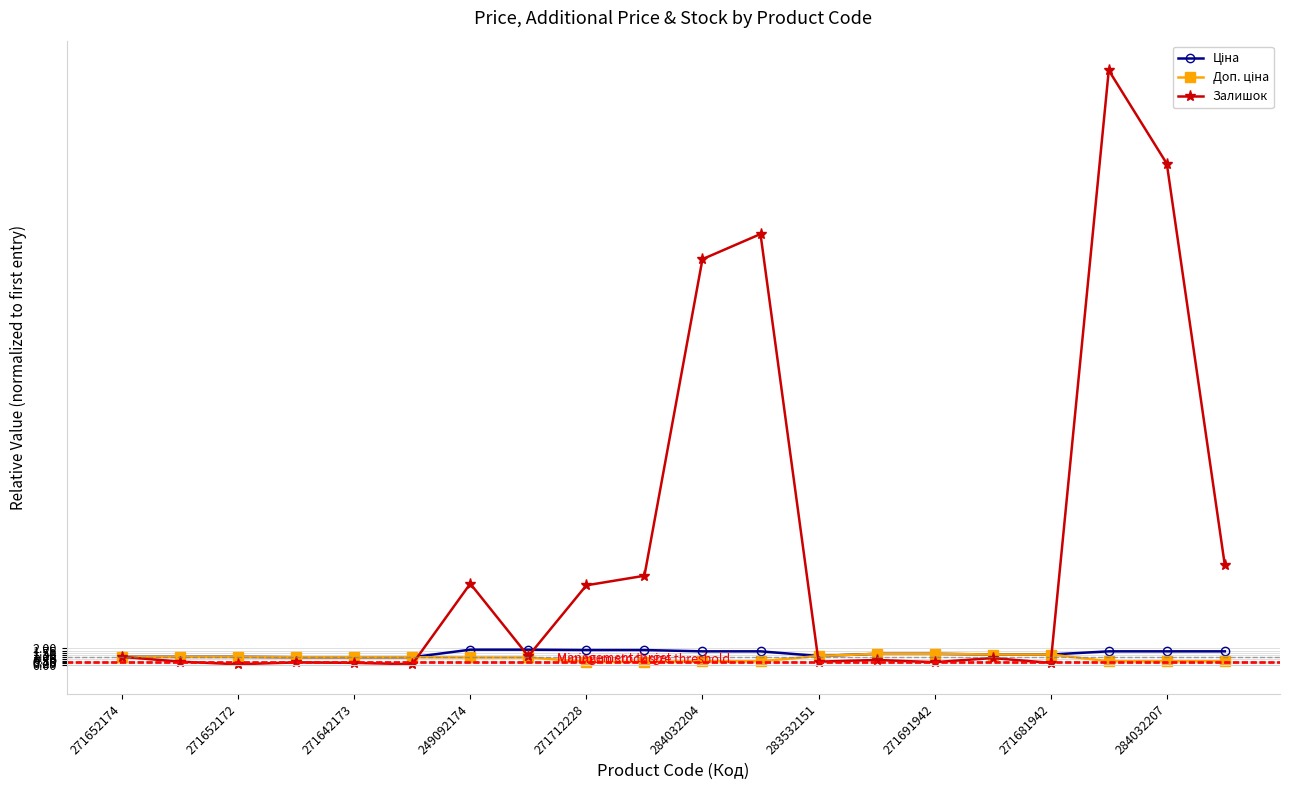

Which series has the largest total across all categories?

Залишок